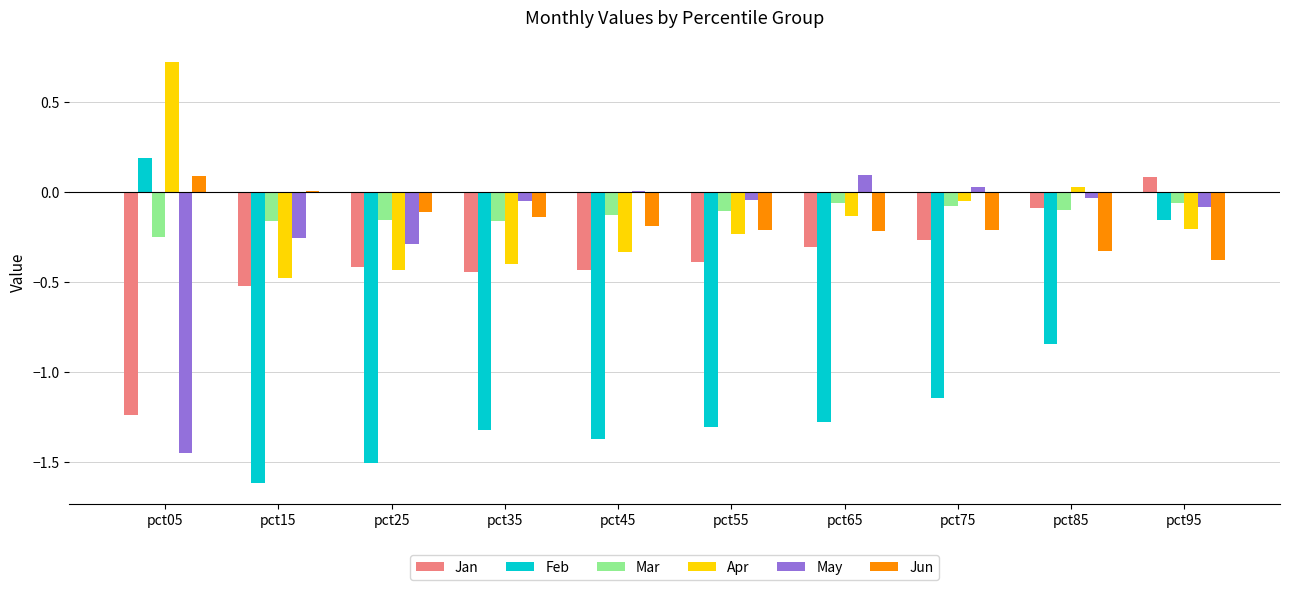

True or false: Jan has a value of -0.3 at pct65.

True